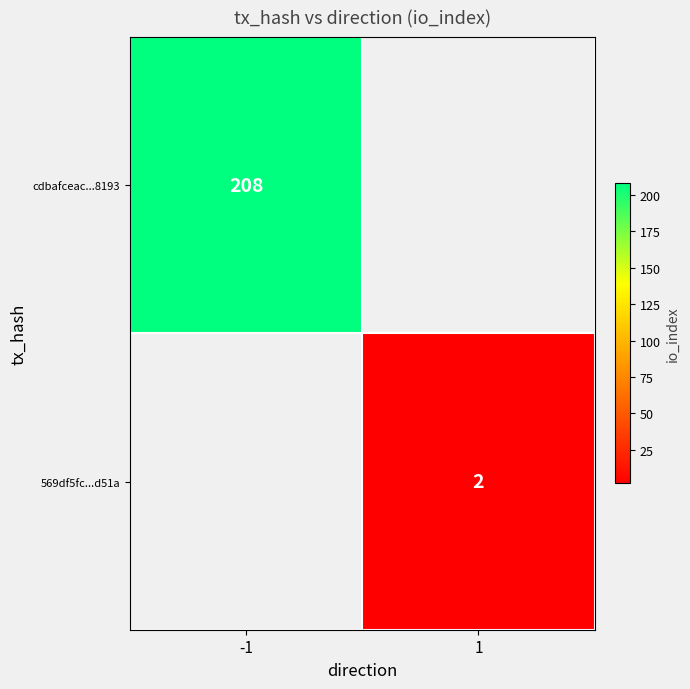

The value of 569df5fc...d51a at 1 is 1. True or false?

False